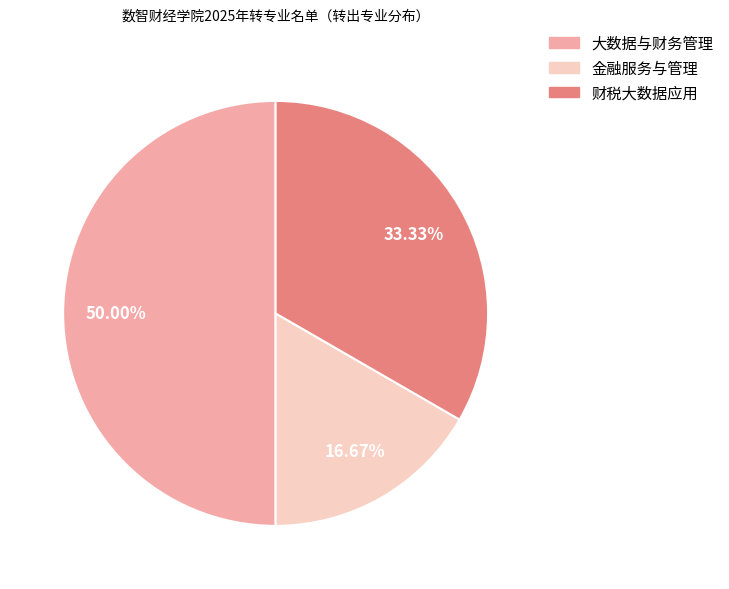

Rank the categories by value from lowest to highest.

金融服务与管理, 财税大数据应用, 大数据与财务管理